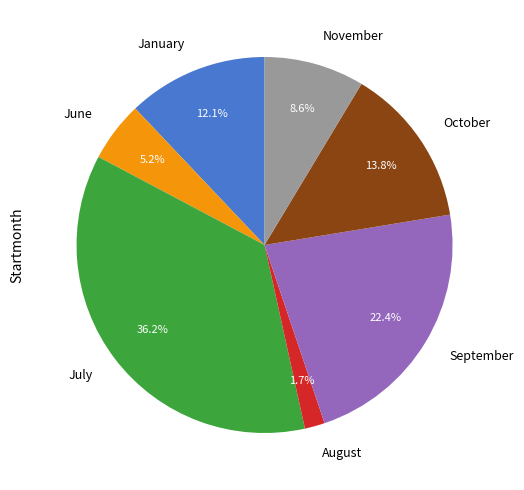

Do June and July together represent more than half of the pie?

No